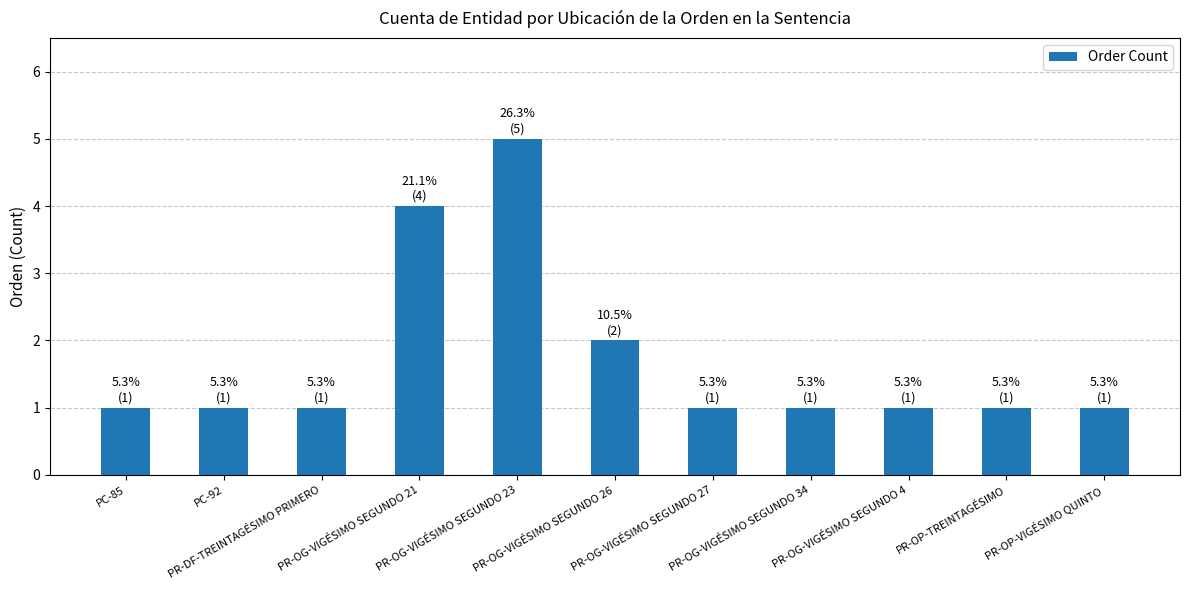

How many bars are there in total?

11